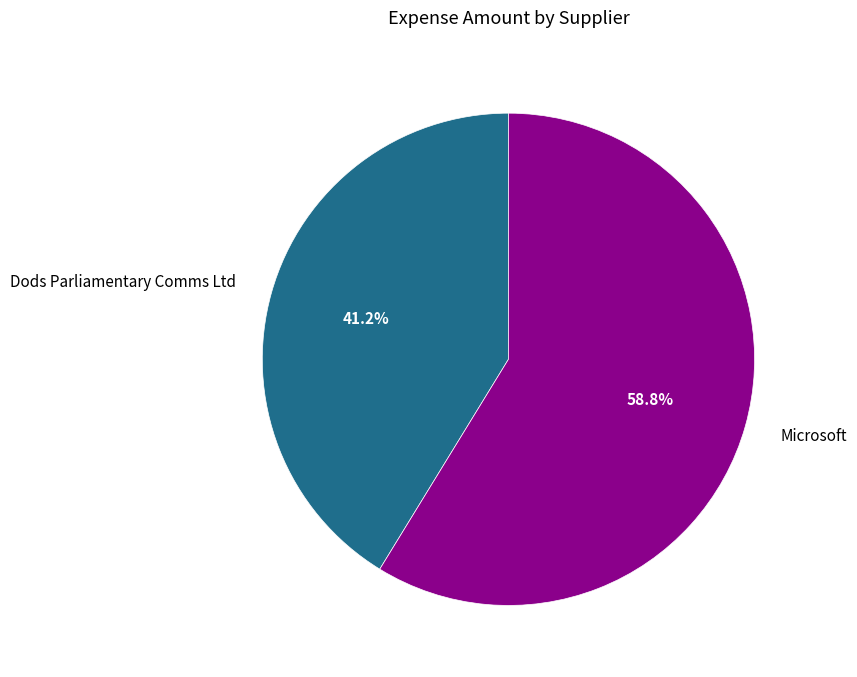

To the nearest percent, what is the difference between the Dods Parliamentary Comms Ltd and Microsoft slice percentages?

18%